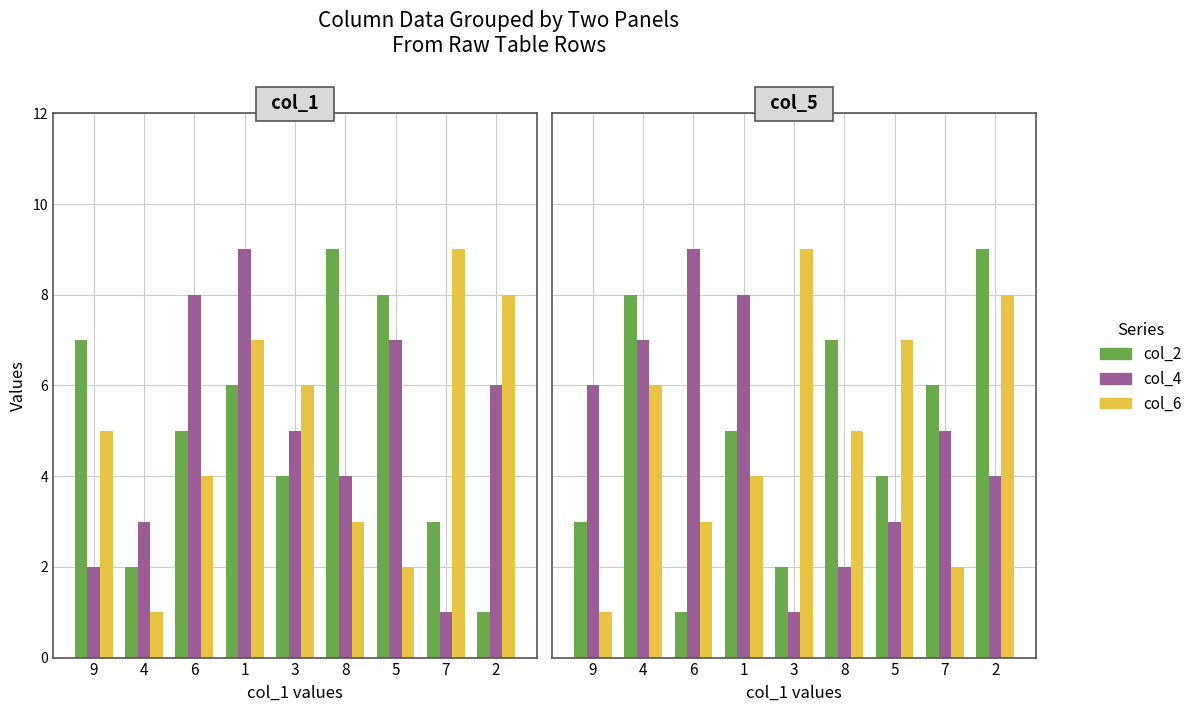

How many data points in col_6 are less than 5?

4